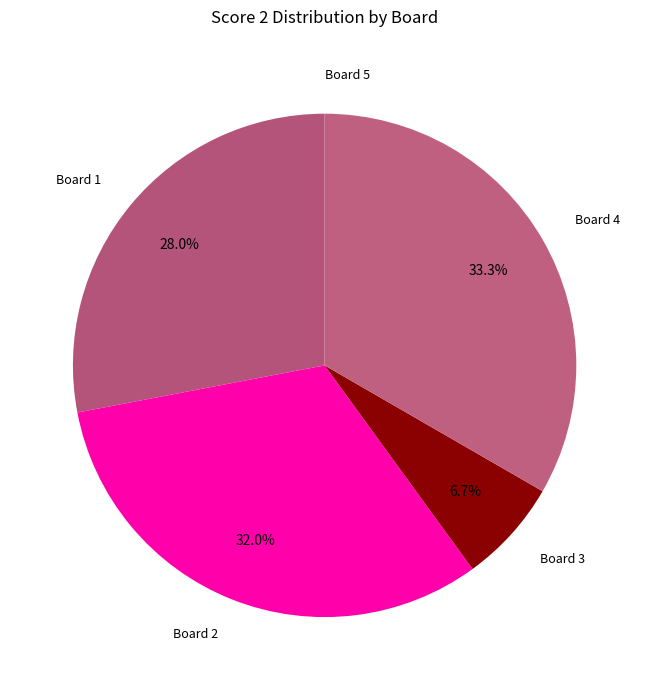

What is the largest slice in the pie chart?

Board 4